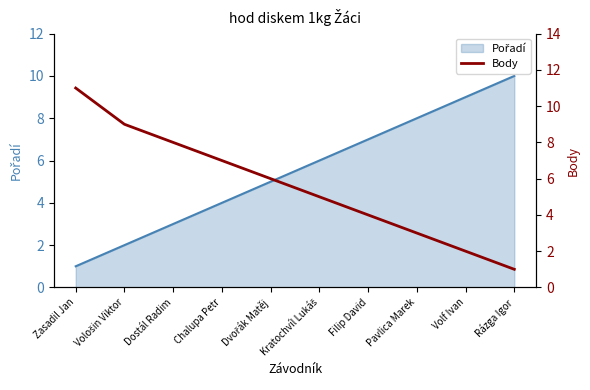

Reading left to right, list all the values displayed in this chart.

Zasadil Jan=11	Vološin Viktor=9	Dostál Radim=8	Chalupa Petr=7	Dvořák Matěj=6	Kratochvíl Lukáš=5	Filip David=4	Pavlica Marek=3	Volf Ivan=2	Rázga Igor=1